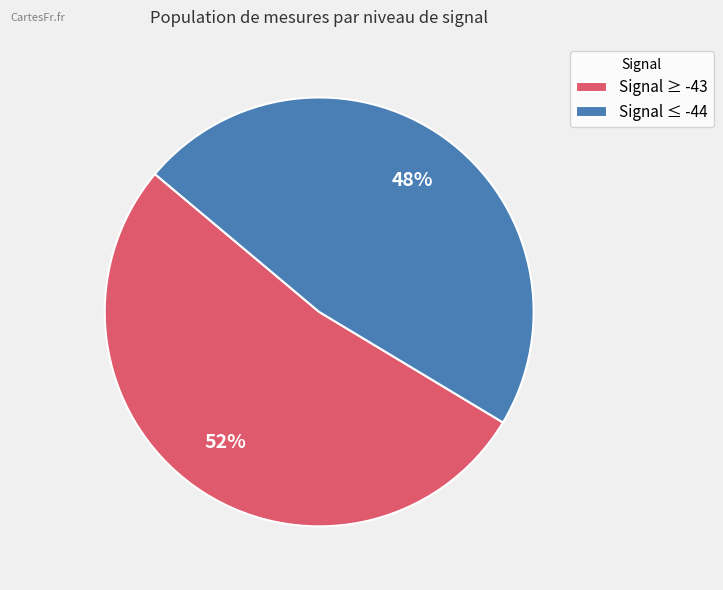

Do Signal ≤ -44 and Signal ≥ -43 together represent more than half of the pie?

Yes